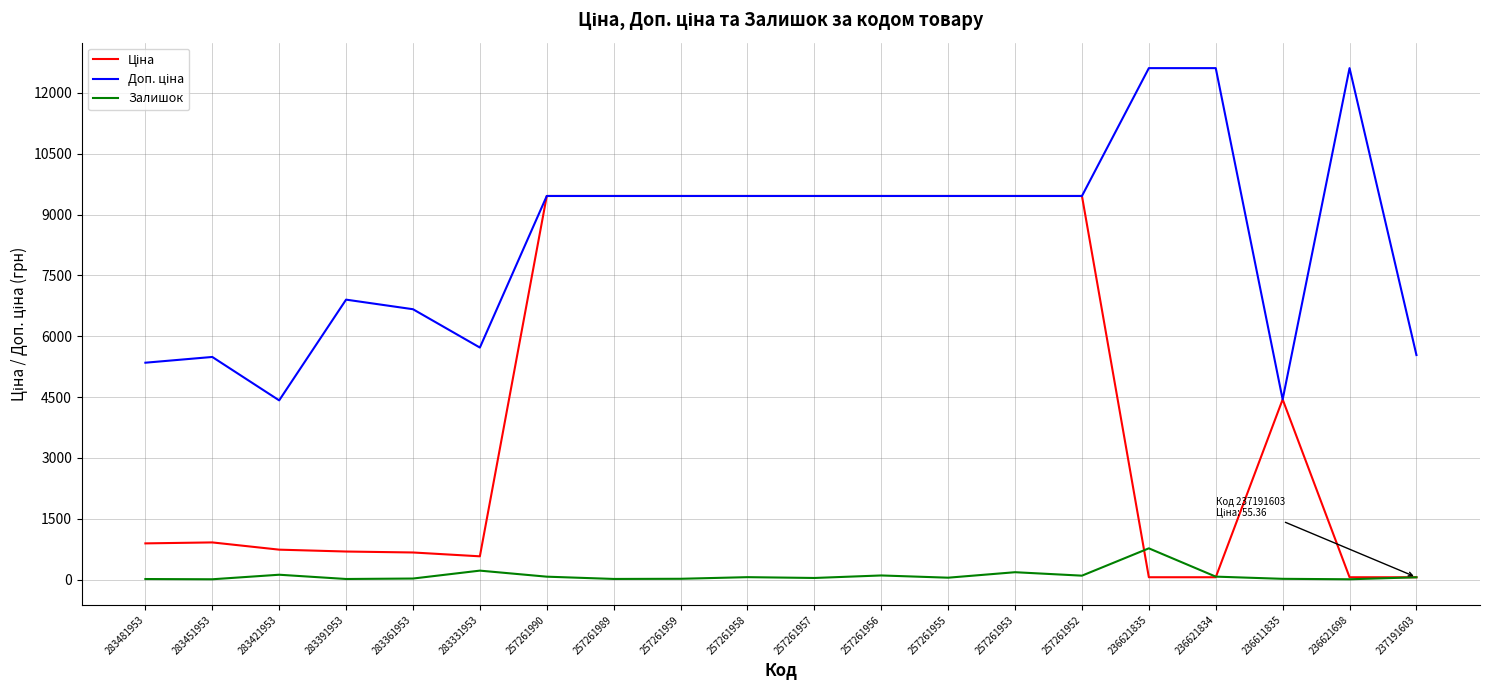

True or false: Залишок has a value of 55.0 at 237191603.

True